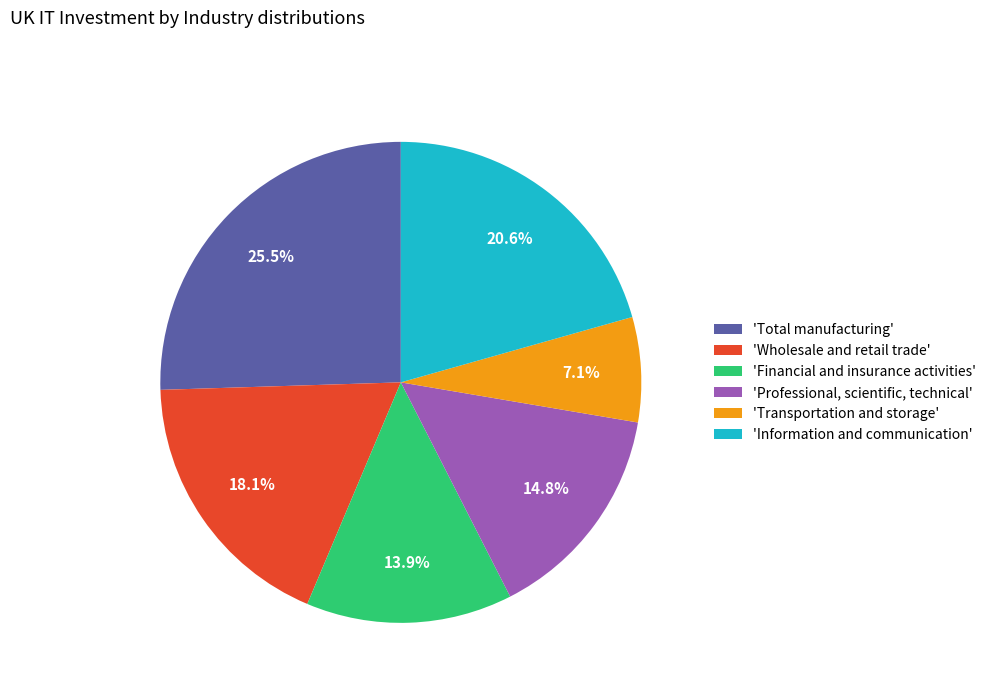

How many slices are in this pie chart?

6